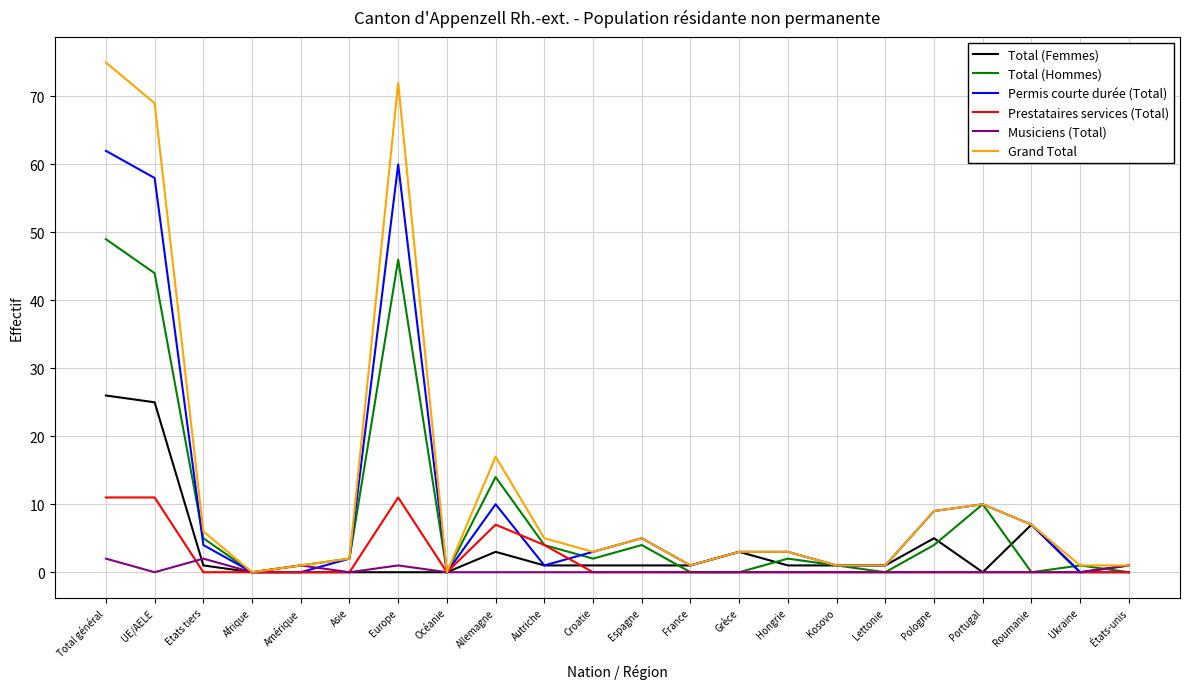

The value of Permis courte durée (Total) at Total général is 62. True or false?

True